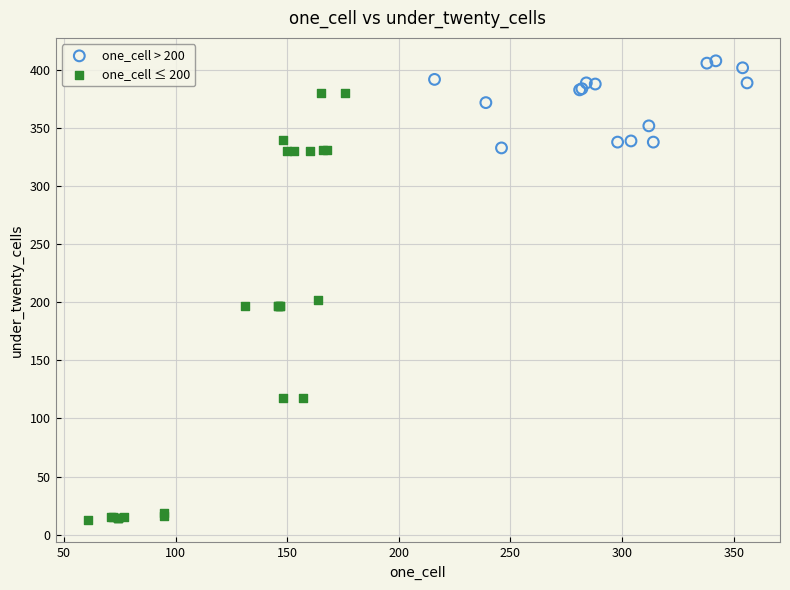

Which series contains the lowest Y value?

one_cell ≤ 200